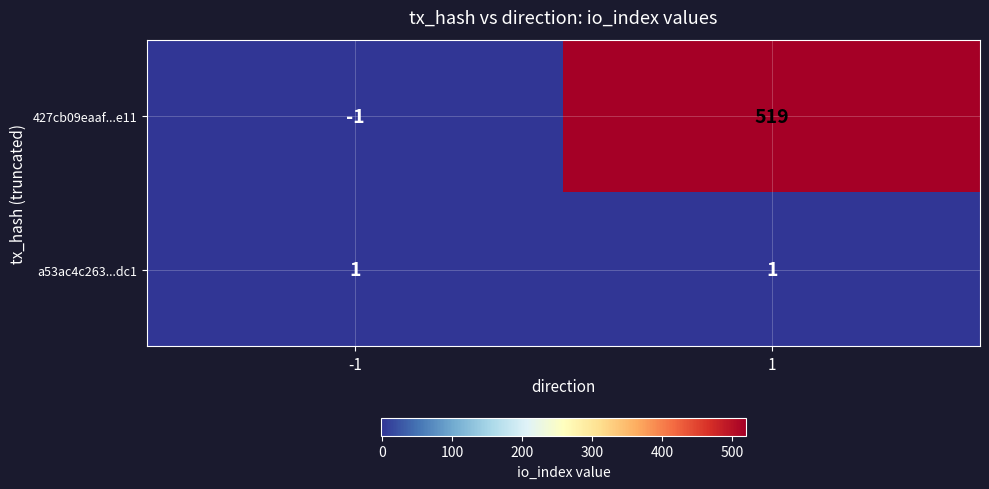

At which category does the chart reach its peak across all series?

1